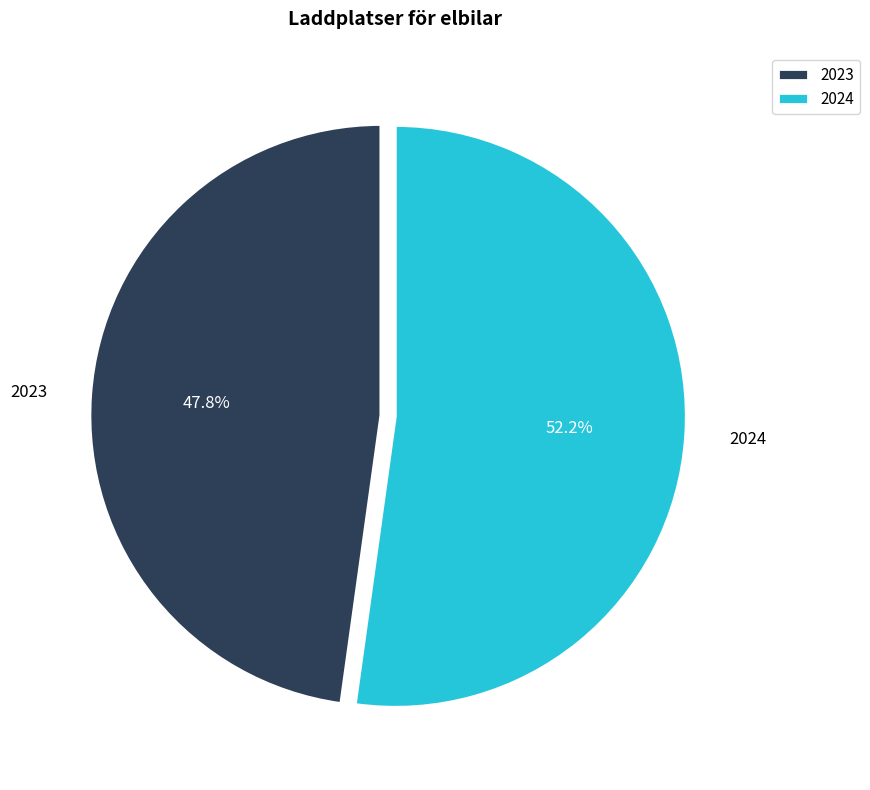

The 2024 slice represents 38% of the pie. True or false?

False